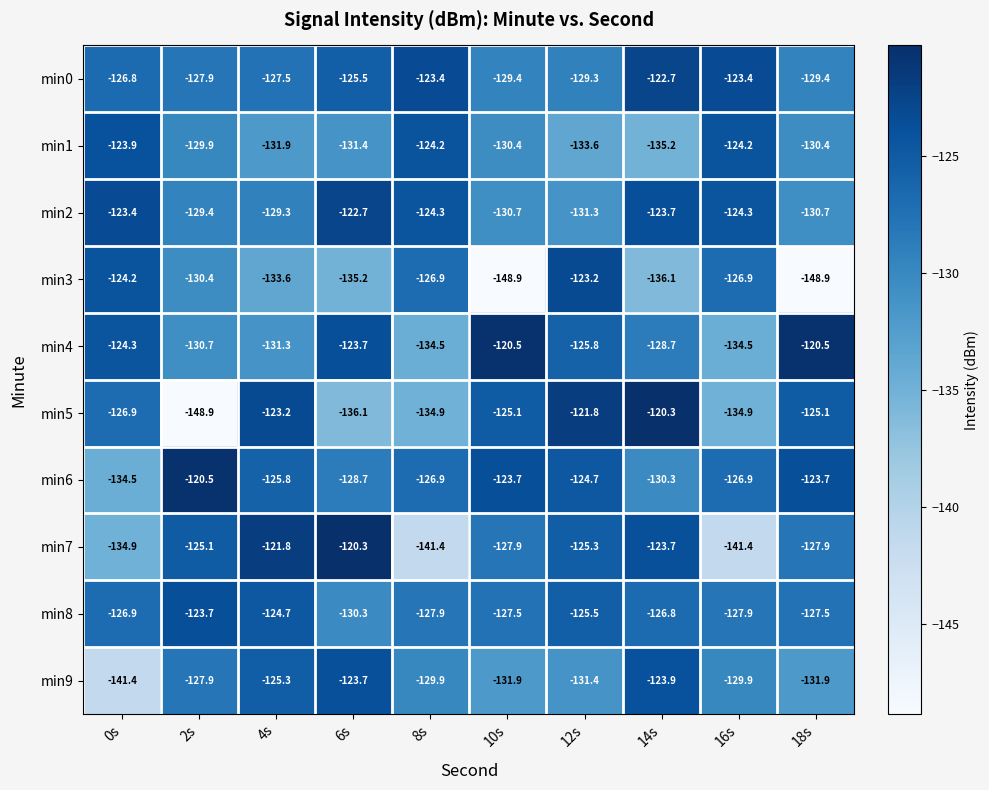

Rank the series at 4s from lowest to highest value.

min3, min1, min4, min2, min0, min6, min9, min8, min5, min7